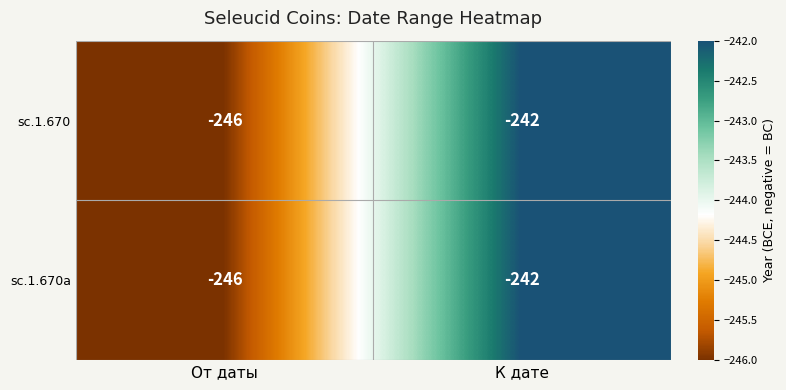

True or false: sc.1.670 has a value of -348 at К дате.

False